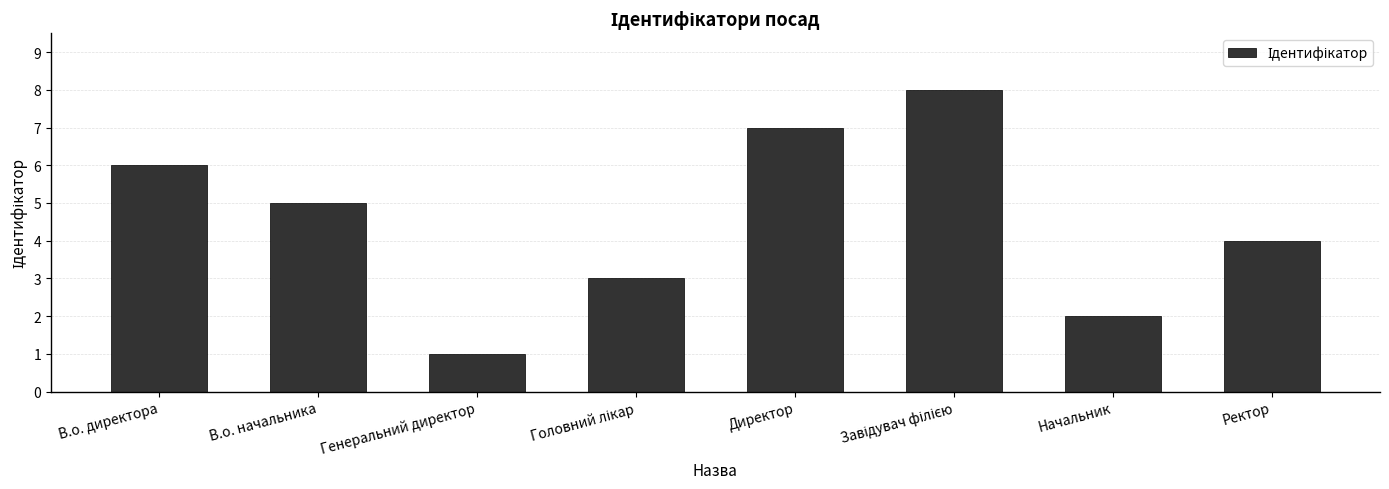

Count the number of data series in this chart.

1